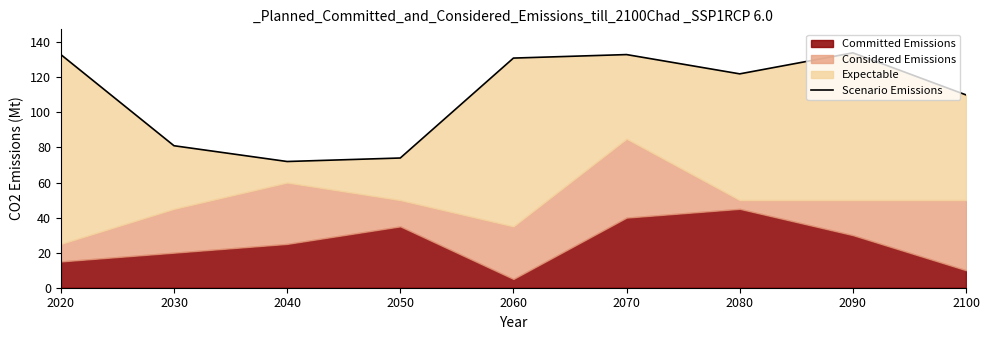

What is the minimum value shown in the chart?

72